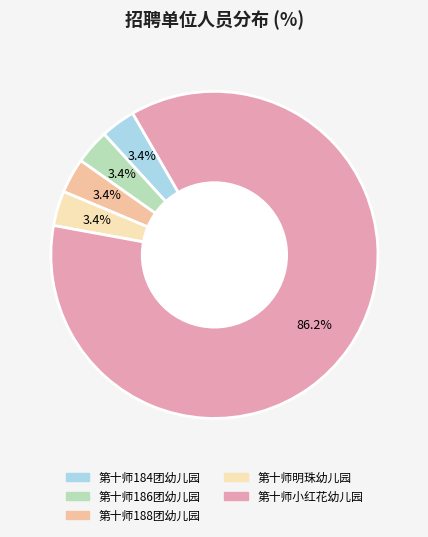

Do 第十师184团幼儿园 and 第十师小红花幼儿园 together represent more than half of the pie?

Yes